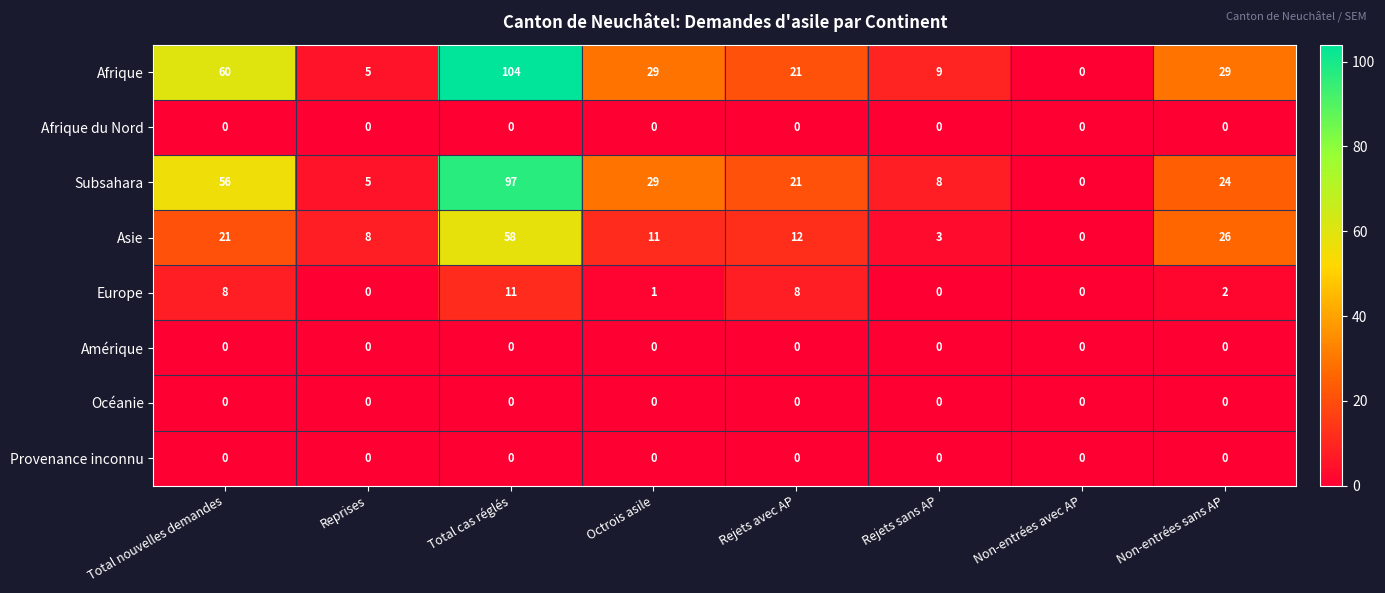

What is the average value of the Europe series?

4